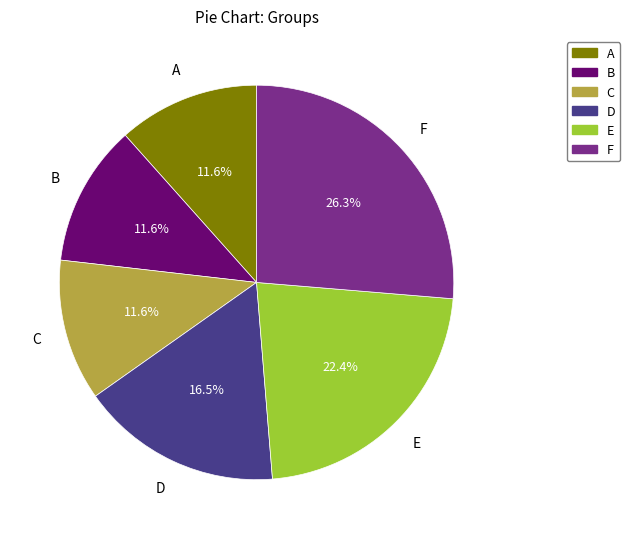

How many segments does this pie chart have?

6